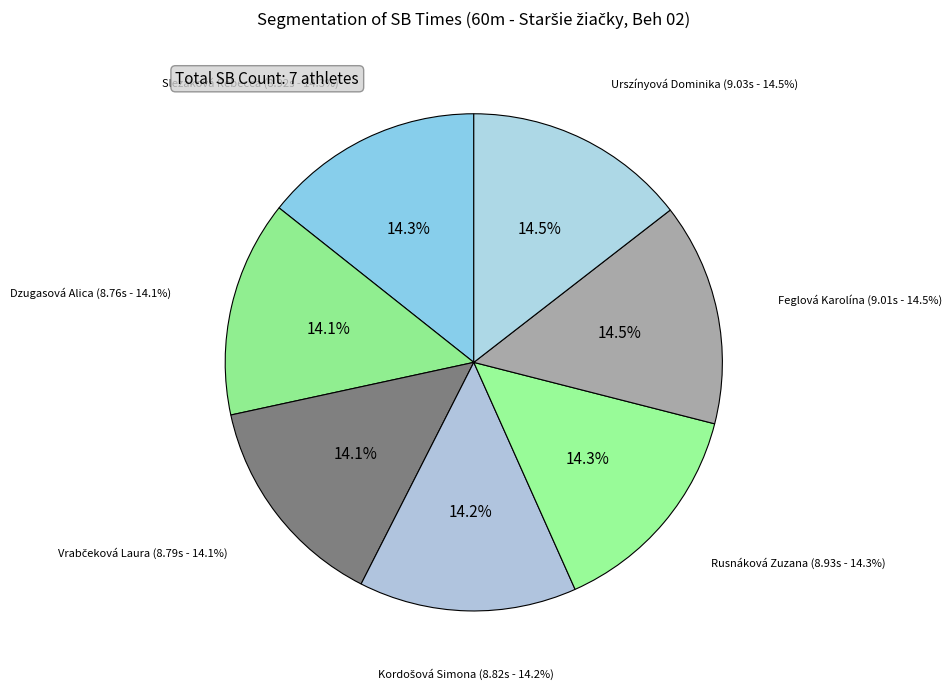

To the nearest percent, what percentage of the pie is Rusnáková Zuzana?

14%